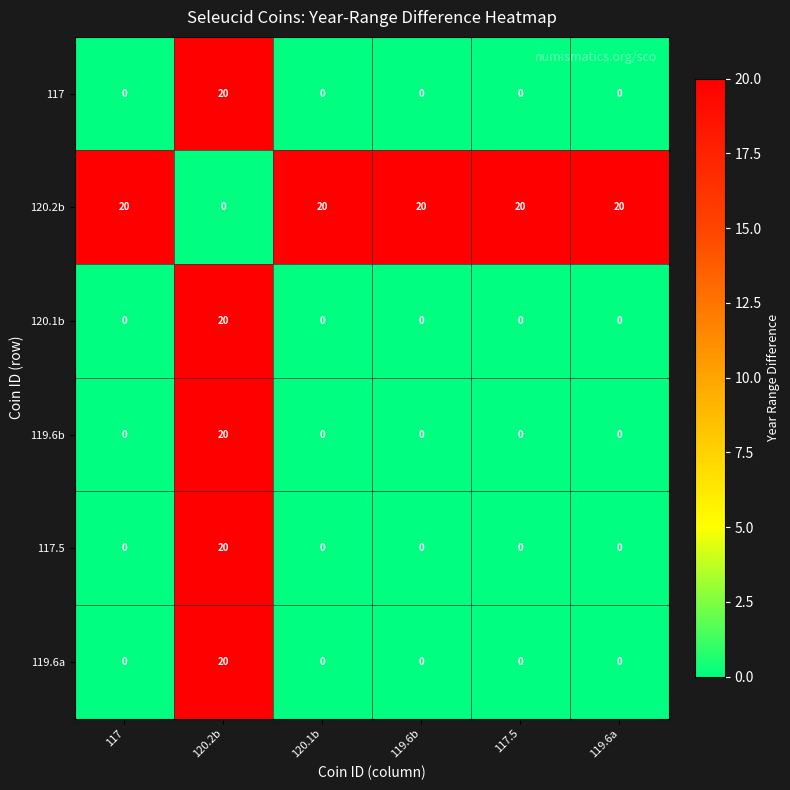

The 119.6b series shows 0 at 119.6b. True or false?

True